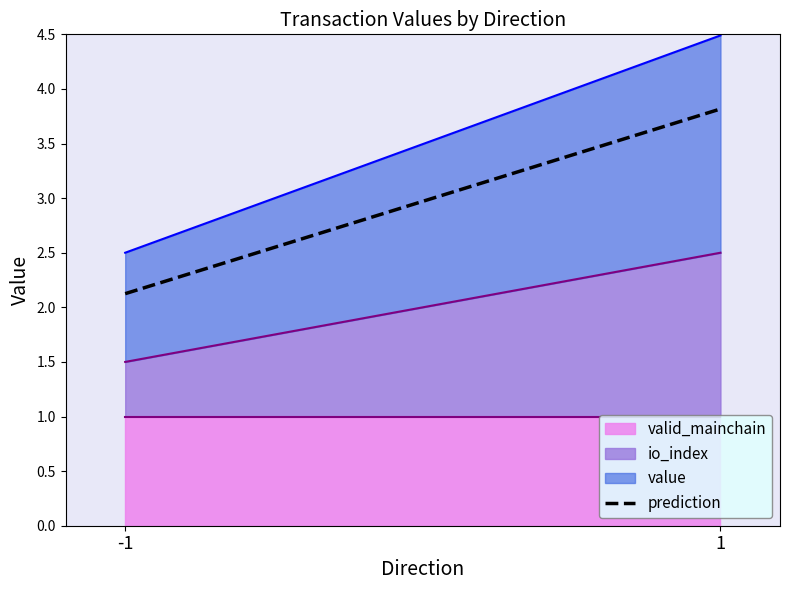

The valid_mainchain series shows 1.0 at -1. True or false?

True